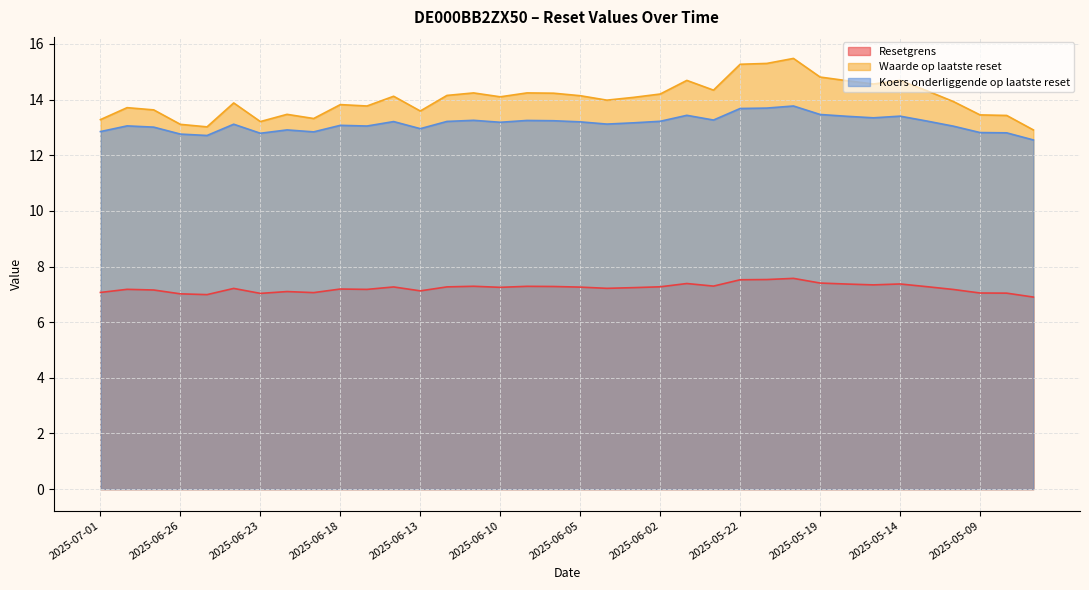

Which series has the widest spread of values?

Waarde op laatste reset